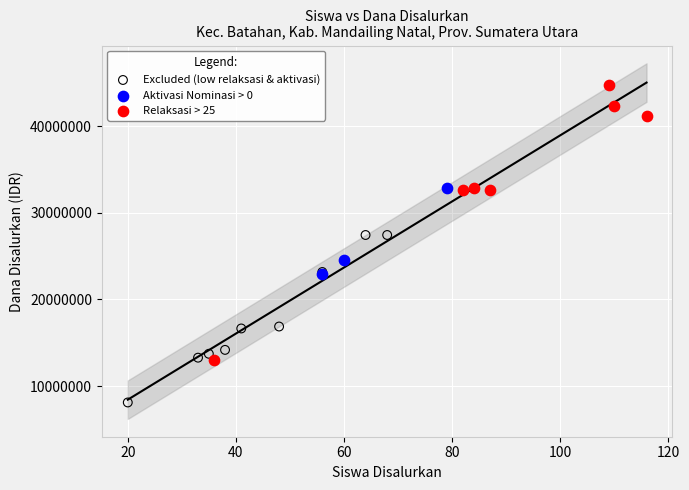

Which series contains the highest Y value?

Relaksasi > 25